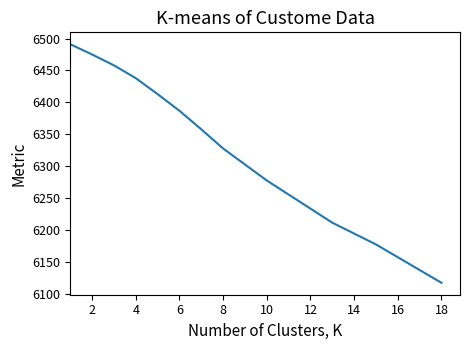

How many values are below 6303?

9